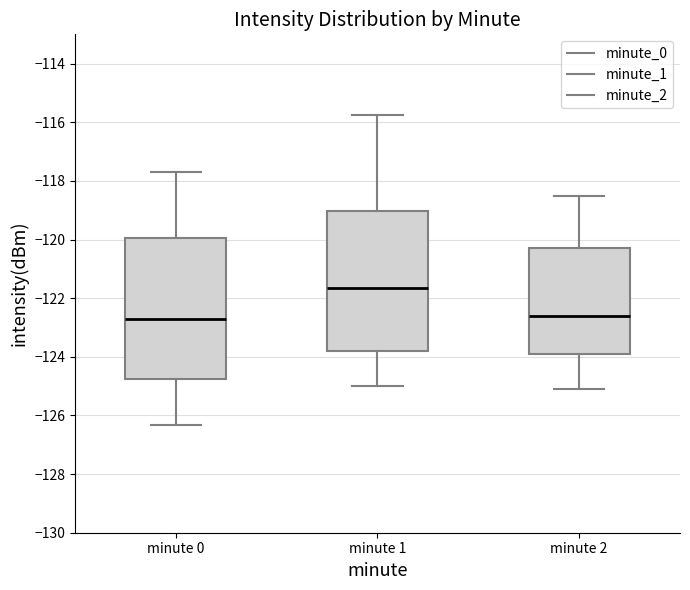

Reading left to right, read every box against the y-axis: the position of its median line, the range the box covers, and the ends of its whiskers. The values are not printed on the chart, so give them approximately, as read against the axis.

minute 0: median -122.8, box -124.8 to -120.0, whiskers -126.4 to -117.8
minute 1: median -121.6, box -123.8 to -119.0, whiskers -125.0 to -115.8
minute 2: median -122.6, box -123.8 to -120.2, whiskers -125.0 to -118.4